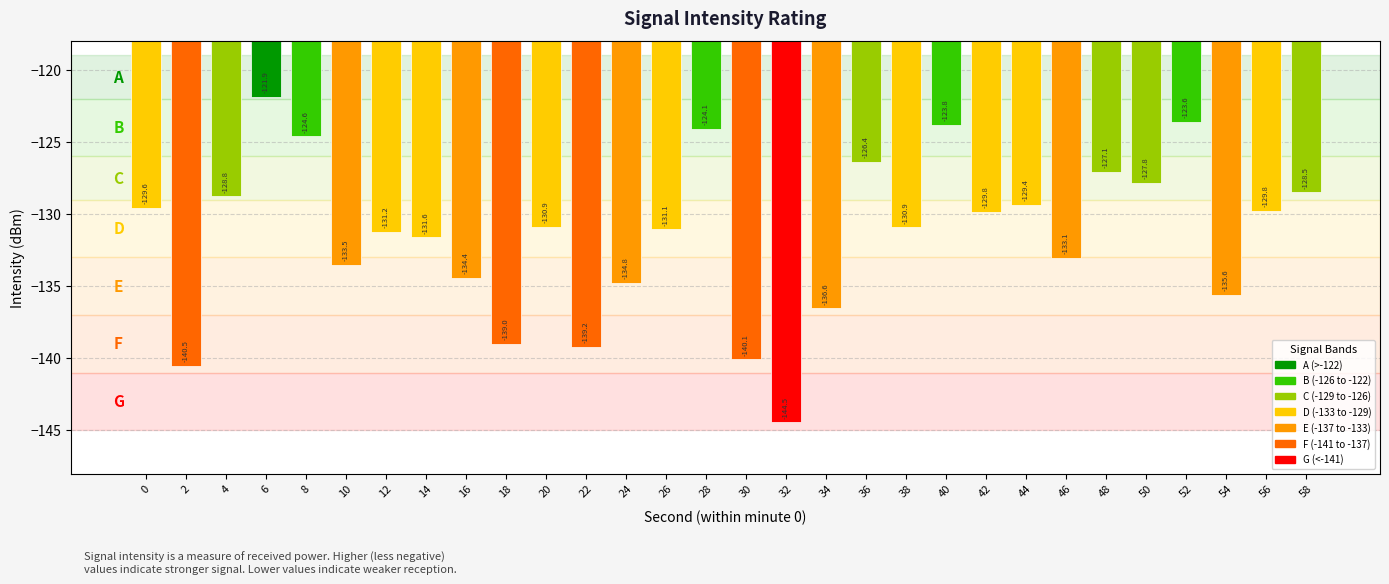

What is the sum of all values?

-3942.0